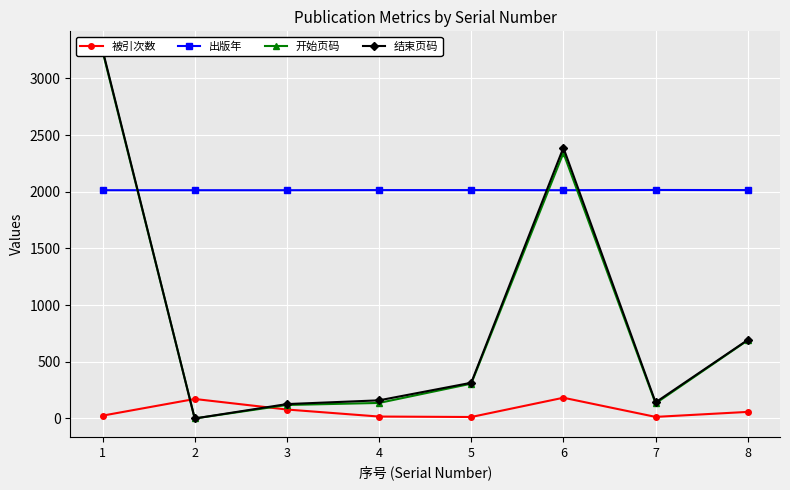

Between 4 and 3, which is larger?

3